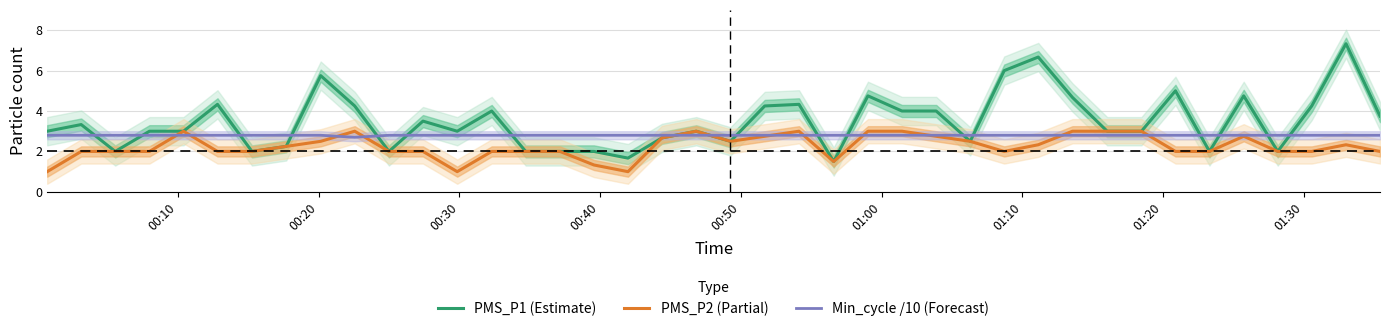

True or false: Min_cycle /10 (Forecast) and PMS_P2 (Partial) intersect in this chart.

True